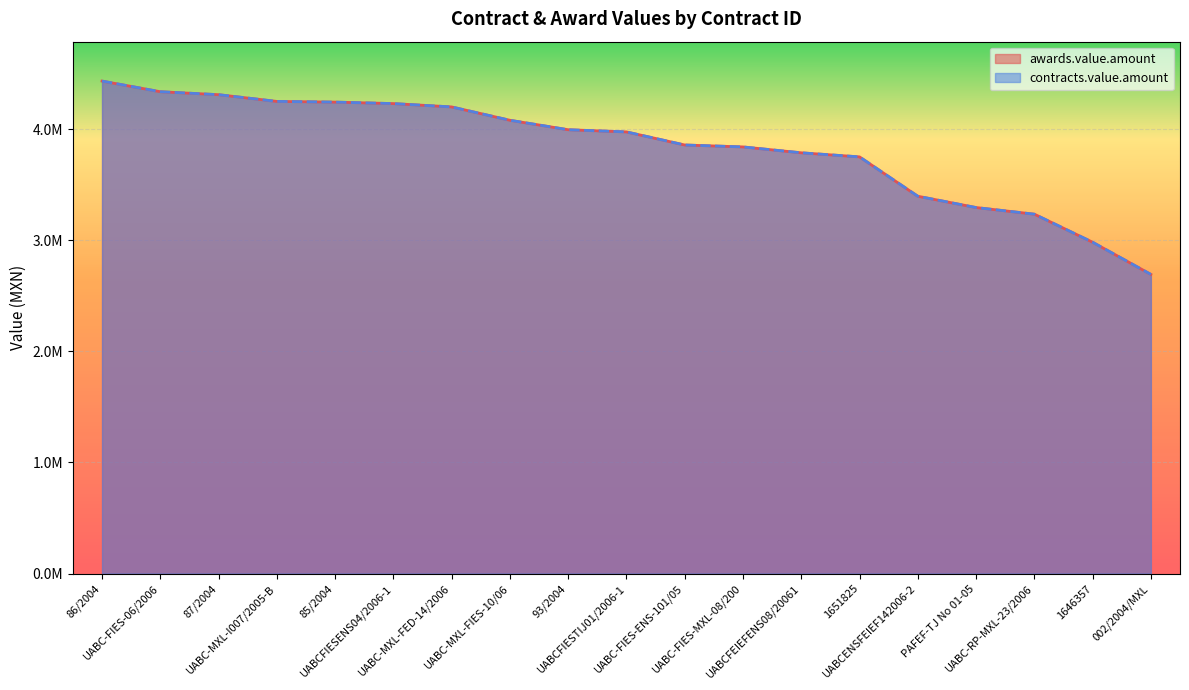

Rank the categories by awards.value.amount value from highest to lowest.

86/2004, UABC-FIES-06/2006, 87/2004, UABC-MXL-I007/2005-B, 85/2004, UABCFIESENS04/2006-1, UABC-MXL-FED-14/2006, UABC-MXL-FIES-10/06, 93/2004, UABCFIESTIJ01/2006-1, UABC-FIES-ENS-101/05, UABC-FIES-MXL-08/200, UABCFEIEFENS08/20061, 1651825, UABCENSFEIEF142006-2, PAFEF-TJ No 01-05, UABC-RP-MXL-23/2006, 1646357, 002/2004/MXL